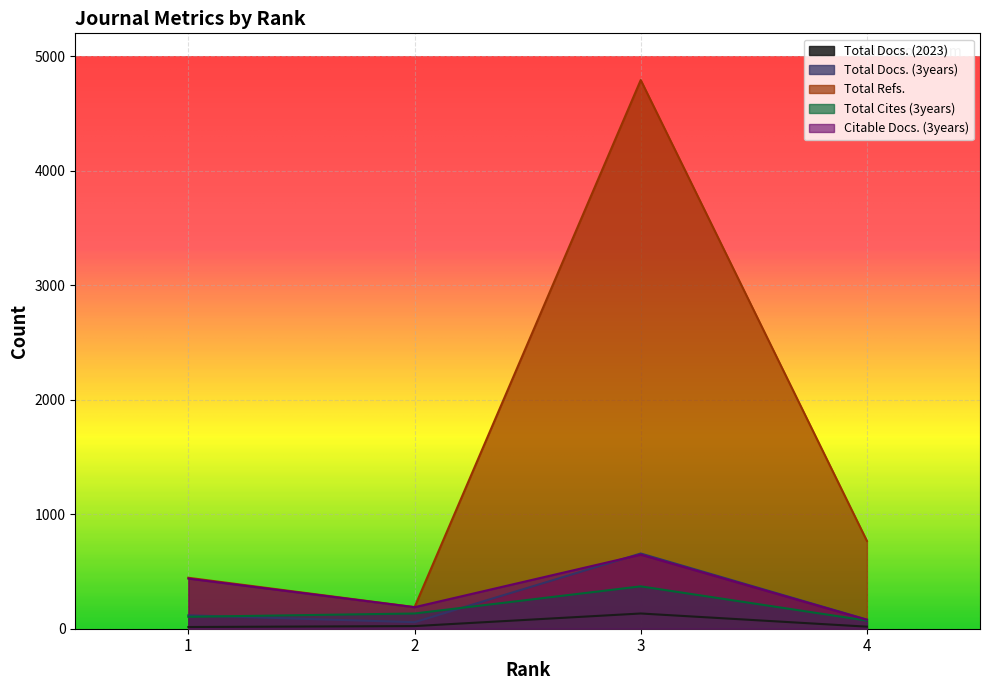

What is the value of the Total Cites (3years) point at the 3rd from the left?

370